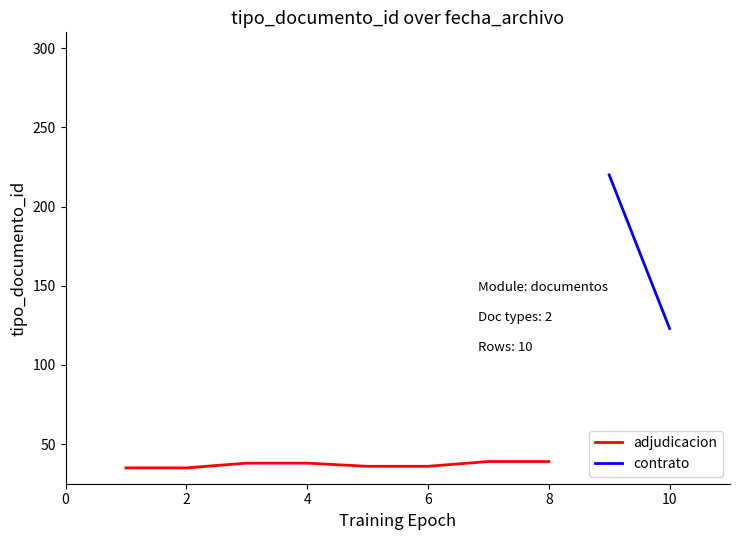

Does the chart display data point markers on the line(s)?

No